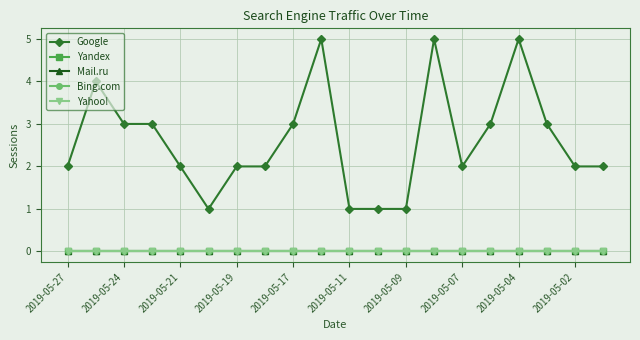

Count the number of categories in the chart.

20